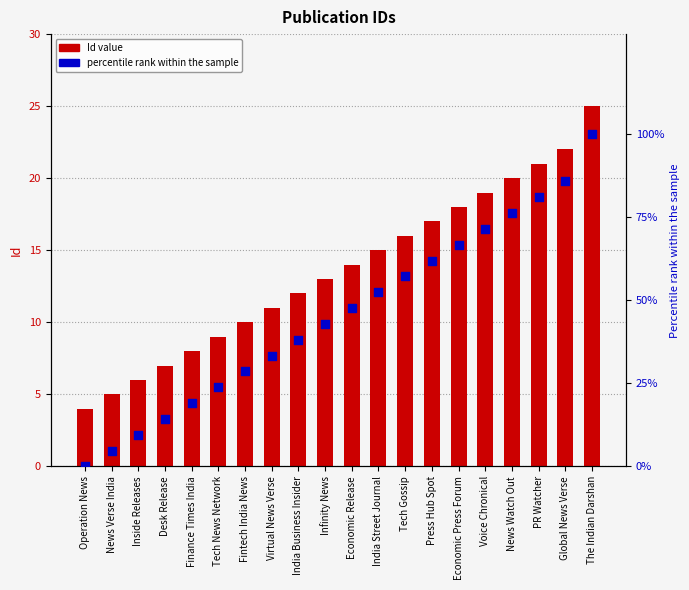

What is the total value across all series at Infinity News?

55.9